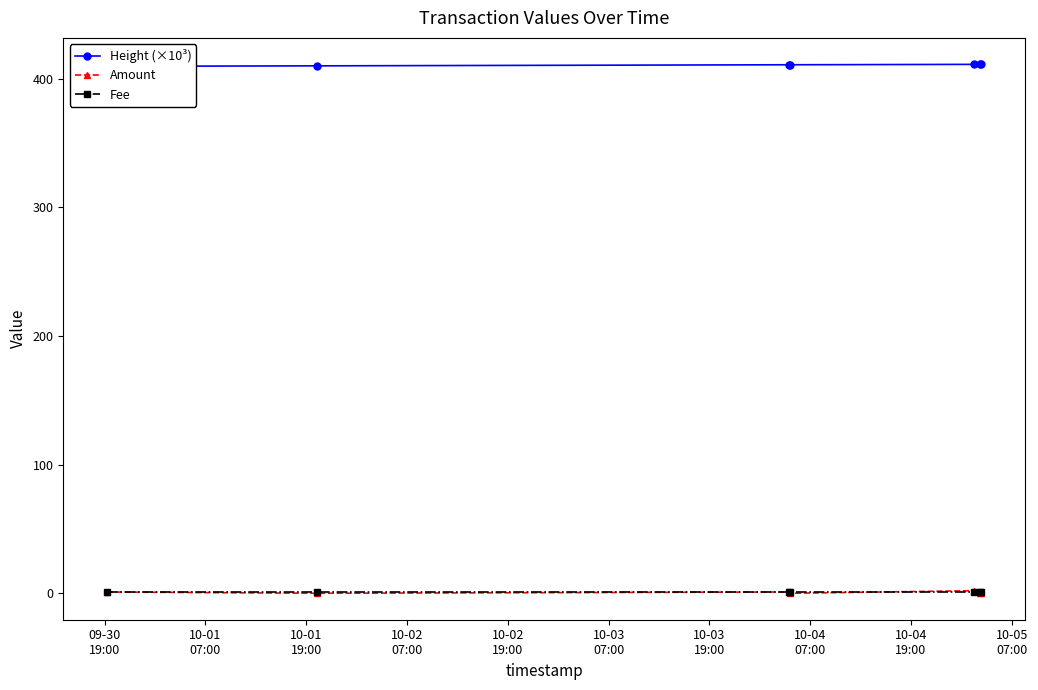

Does the chart display data point markers on the line(s)?

Yes